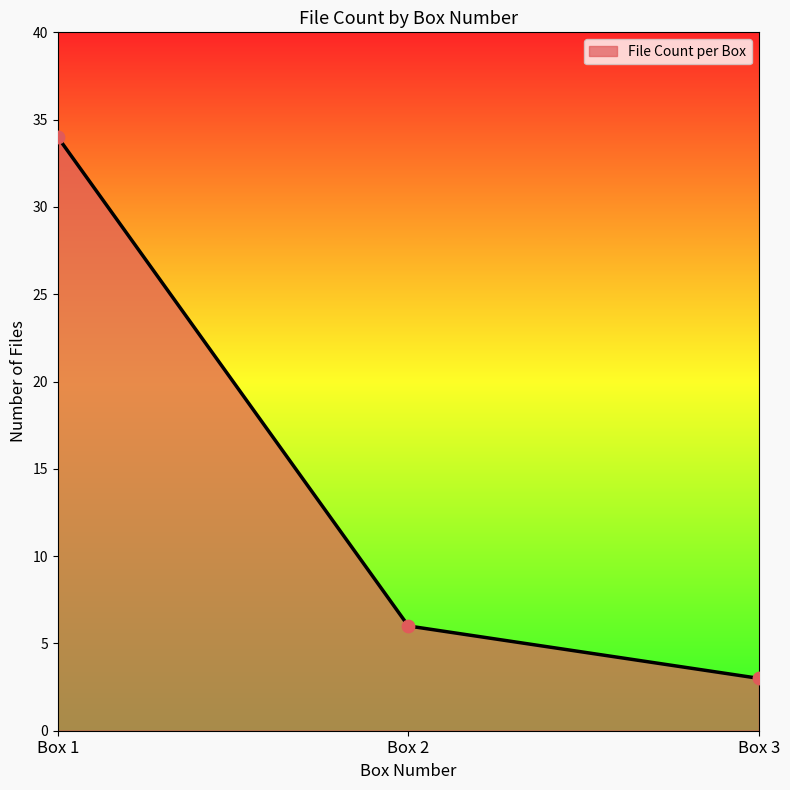

What is the change in value from Box 1 to Box 2?

-28